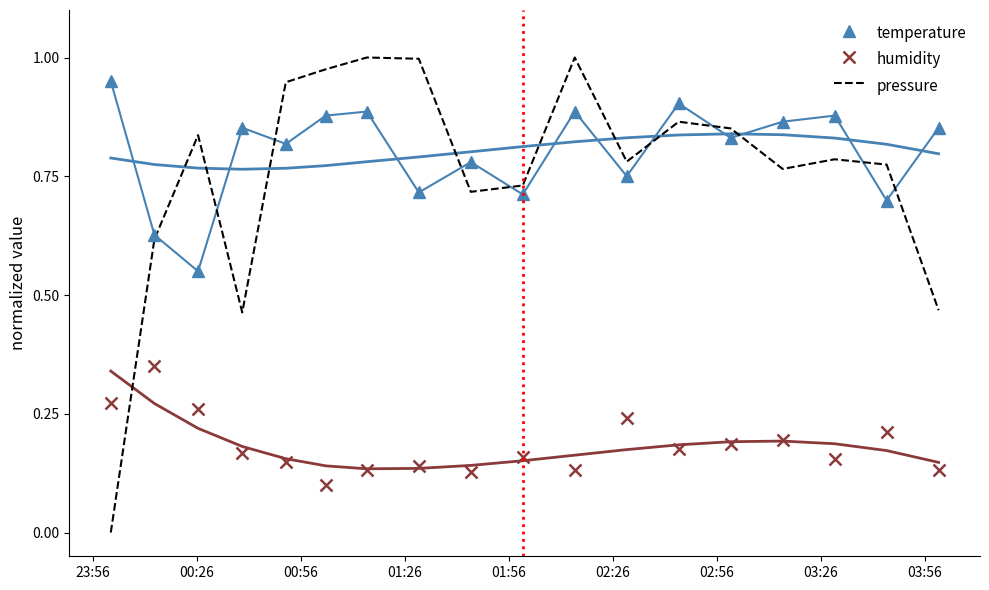

What is the value of the temperature point at the 6th from the left?

0.9